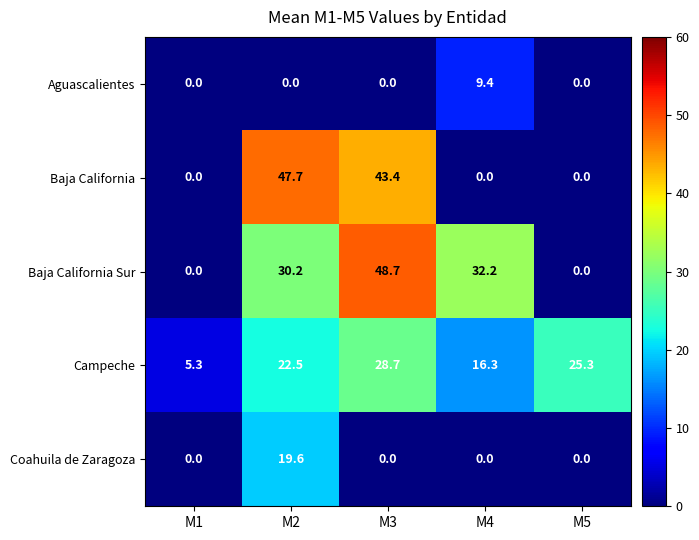

What is the maximum value shown in the chart?

48.7